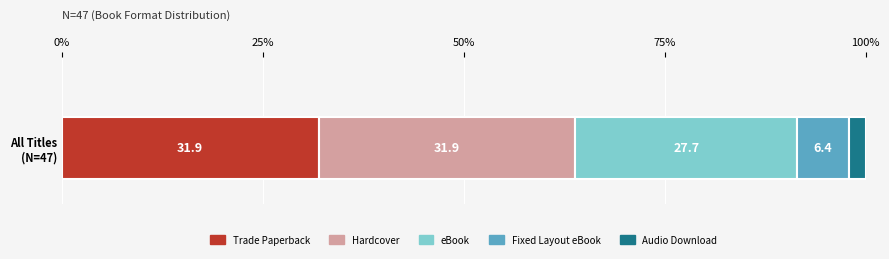

What is the minimum value for Trade Paperback?

31.9